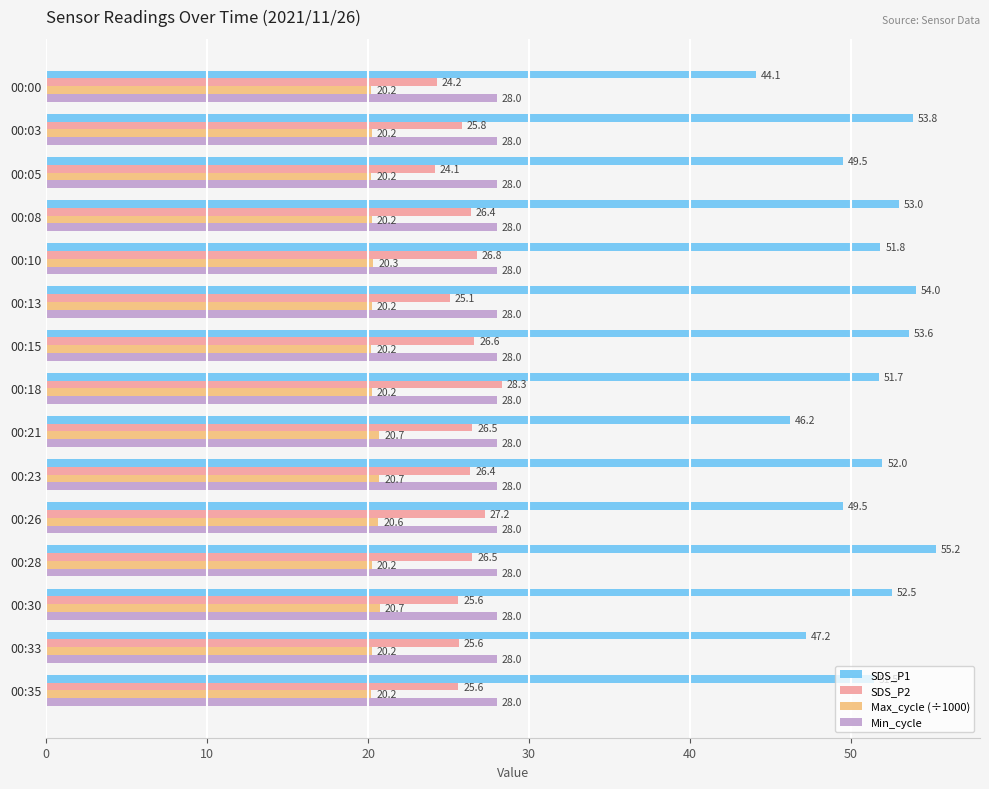

What is the minimum value shown in the chart?

20.2